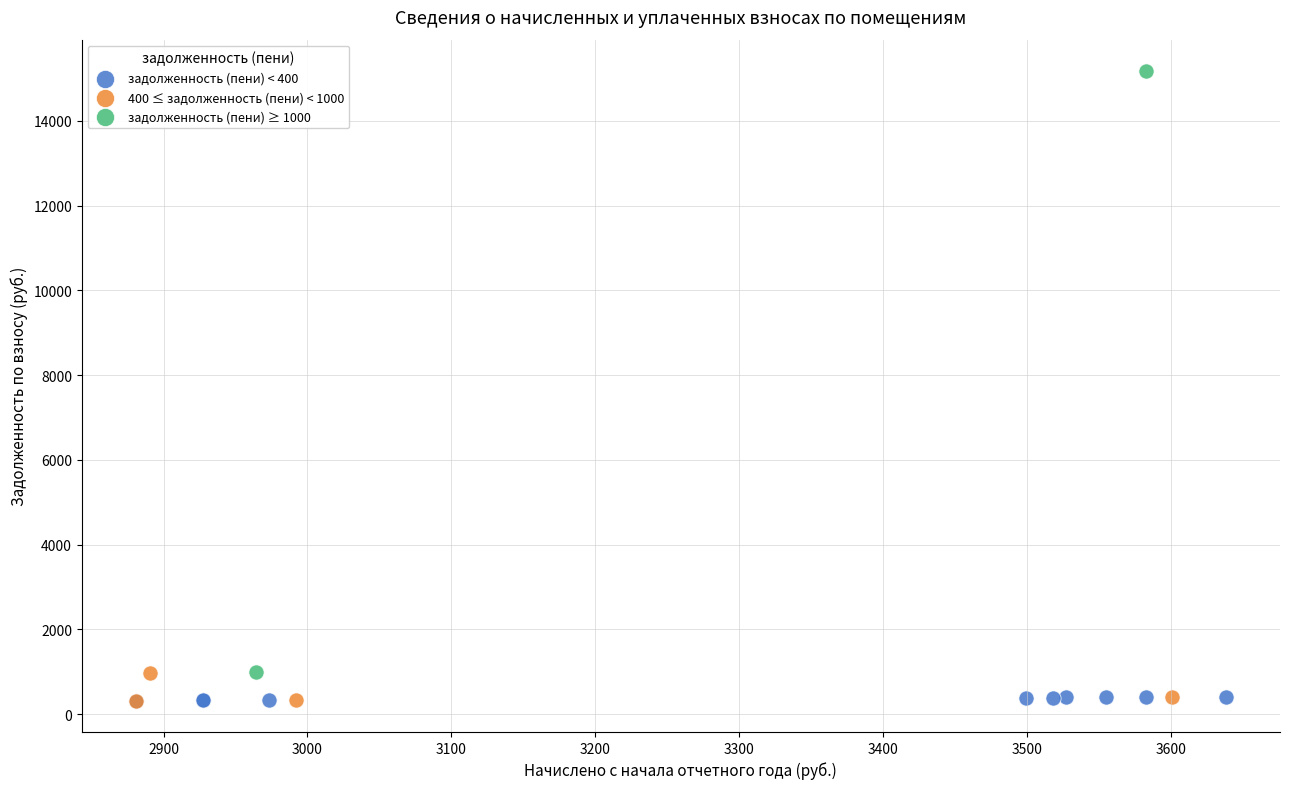

Which series has the largest Y range (max minus min)?

задолженность (пени) ≥ 1000